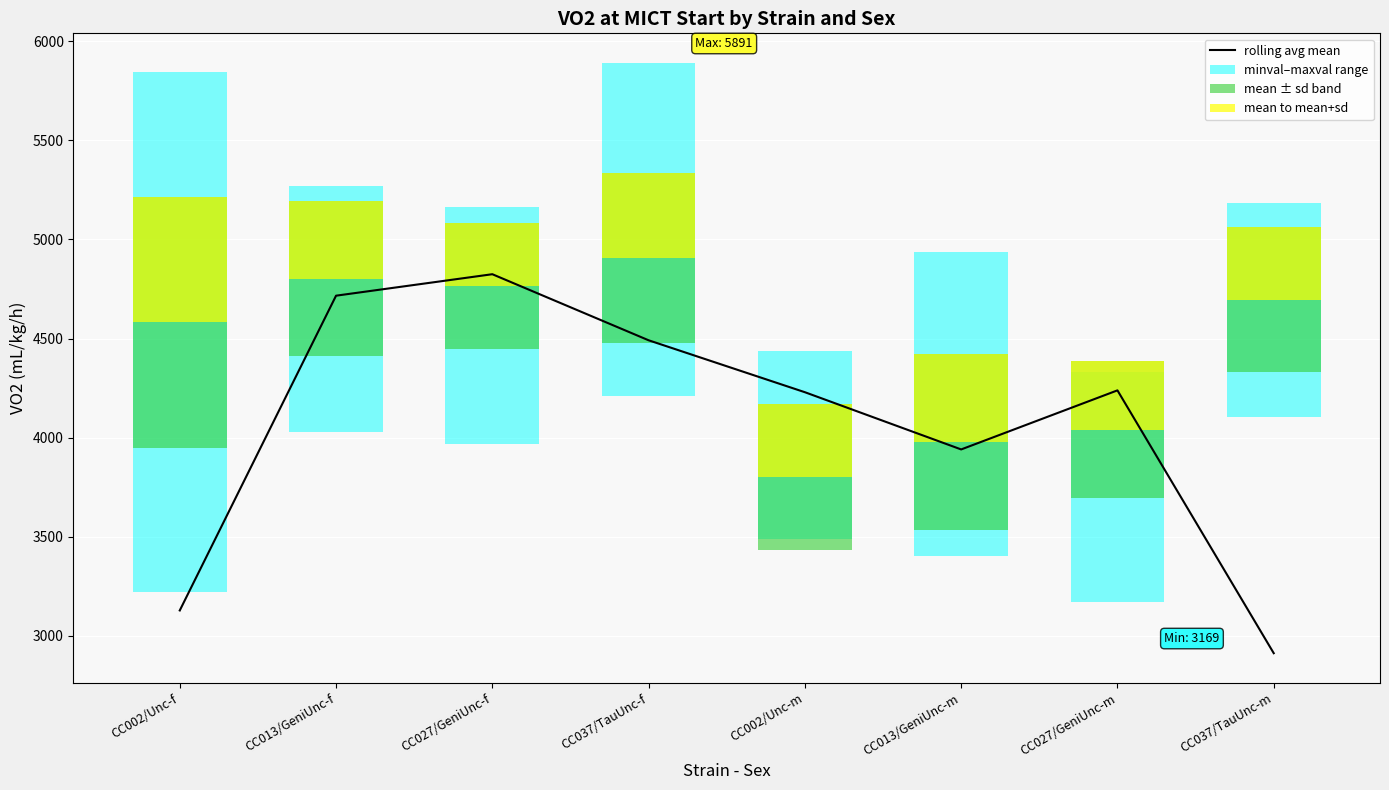

Between CC013/GeniUnc-f and CC027/GeniUnc-m, which is larger?

CC013/GeniUnc-f